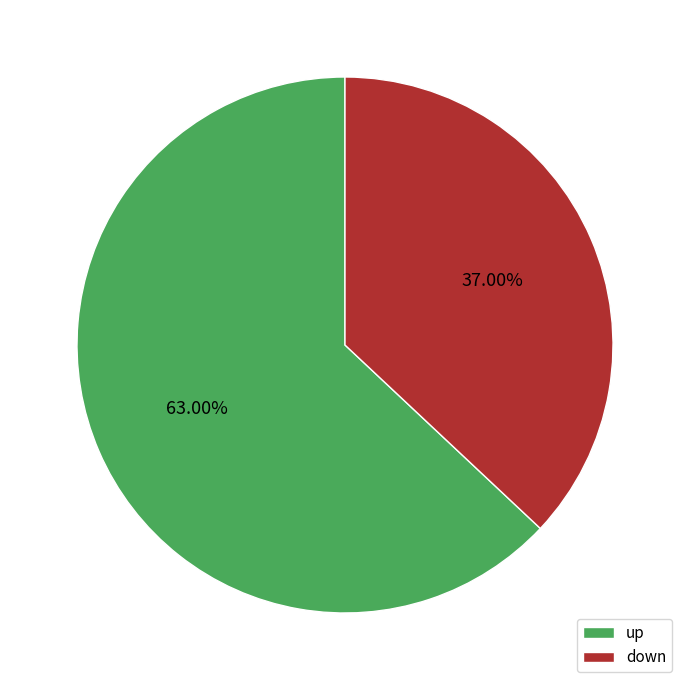

To the nearest percent, what percentage of the pie is up?

63%